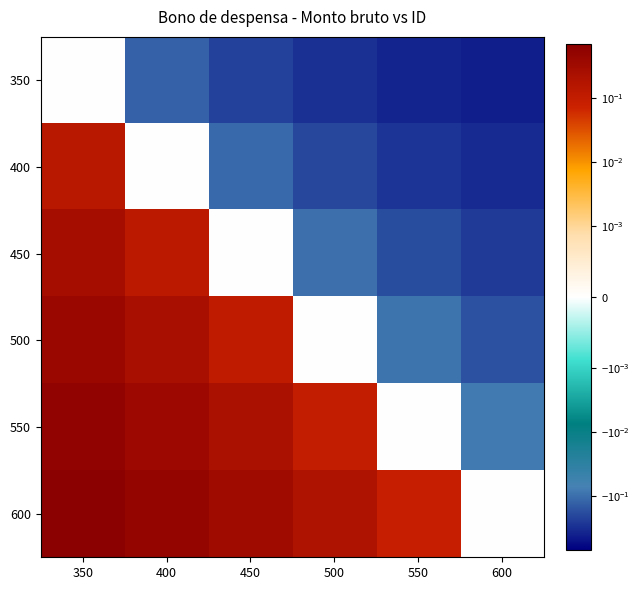

At which category does the chart reach its peak across all series?

350